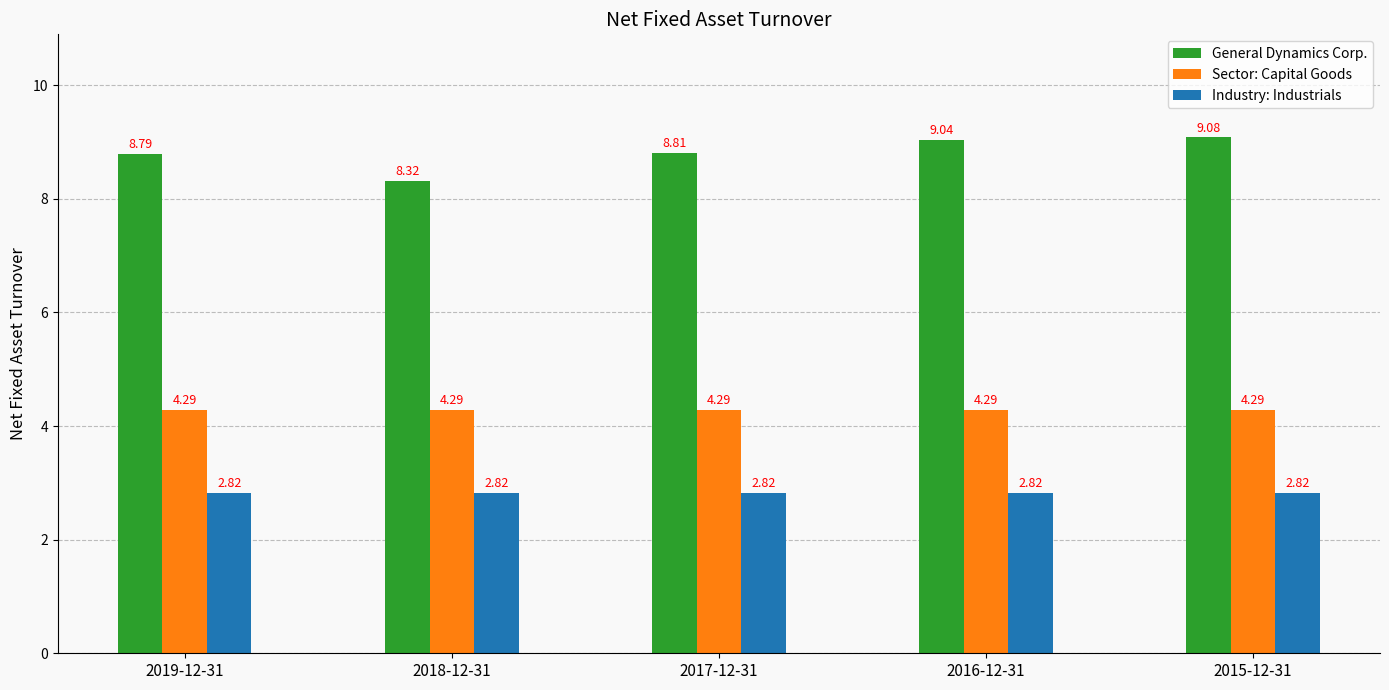

How many data points does each series have?

5